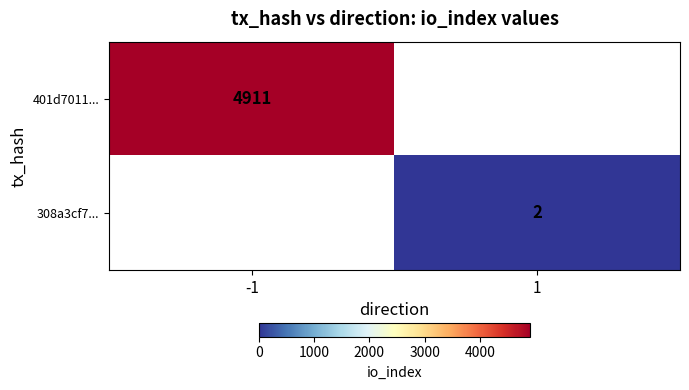

Is it true that 308a3cf7... equals 2 at 1?

True